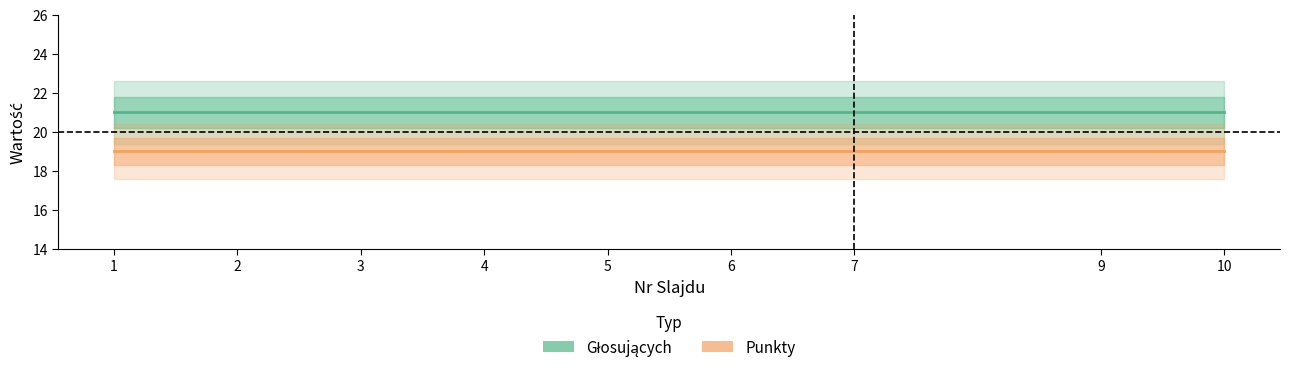

True or false: Punkty and Głosujących cross at least once.

False